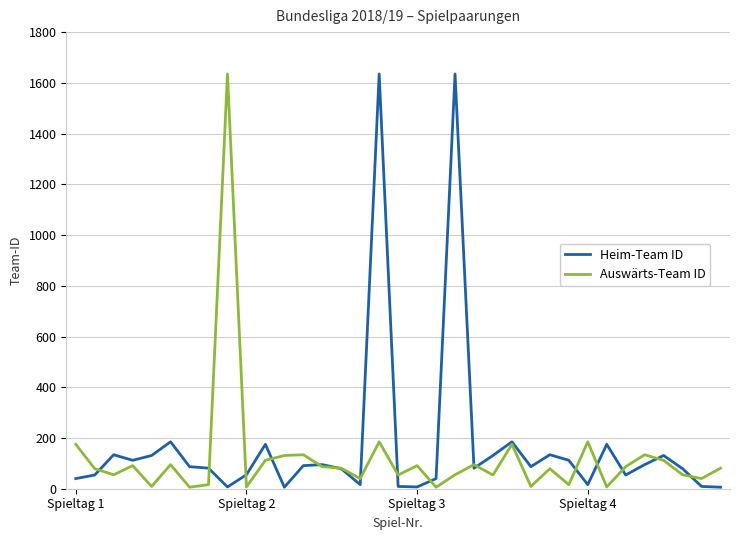

Rank the series by their average value, from highest to lowest.

Heim-Team ID, Auswärts-Team ID